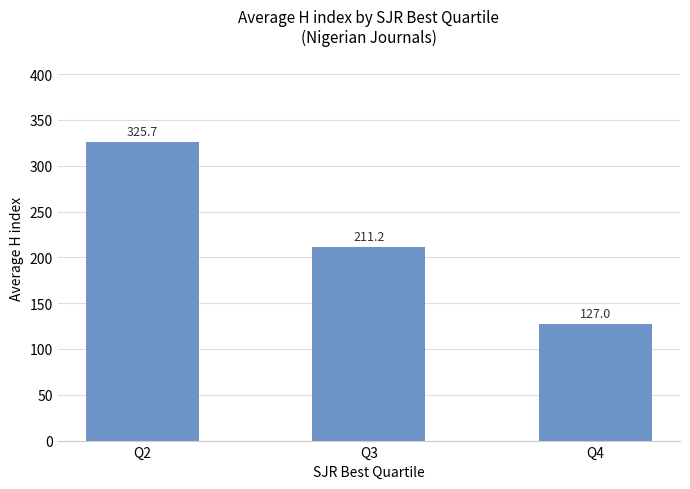

Reading left to right, extract all data points from this chart.

Q2=325.7	Q3=211.2	Q4=127.0